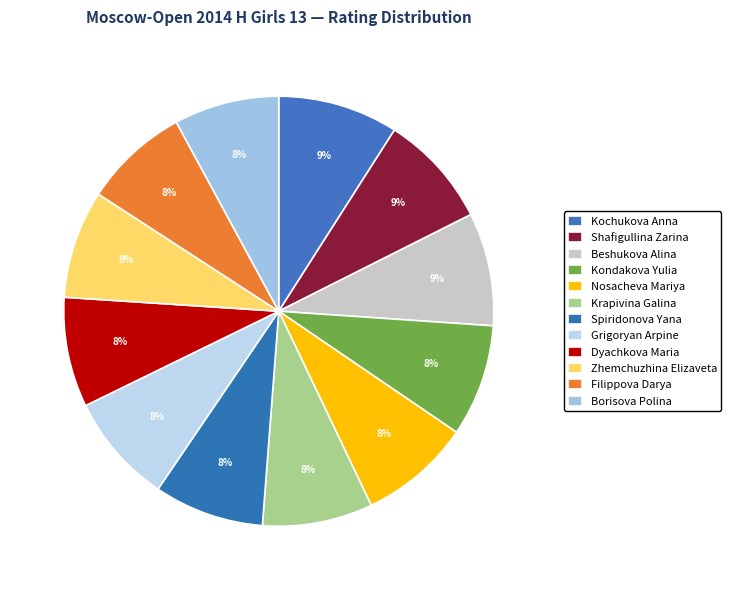

How many slices are in this pie chart?

12